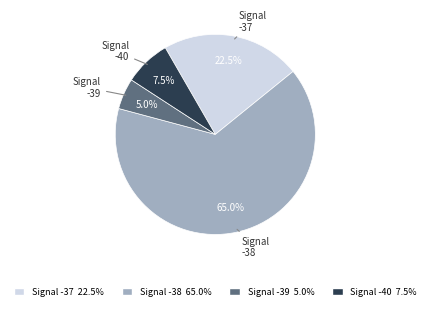

Combined, do Signal -37 22.5% and Signal -38 65.0% account for over 50%?

Yes